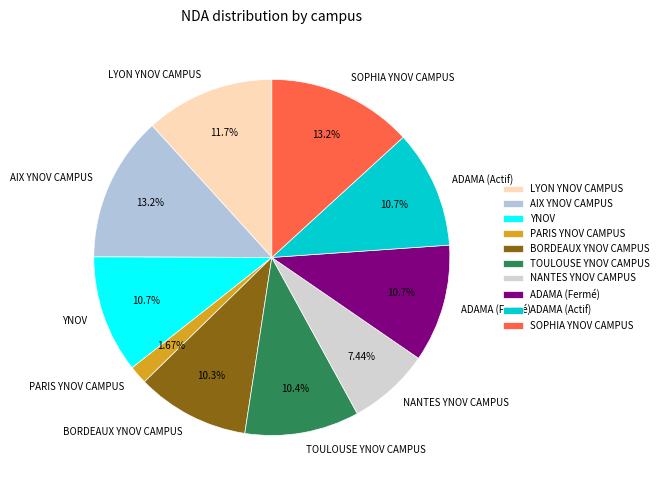

To the nearest percent, what is the average slice percentage?

10%